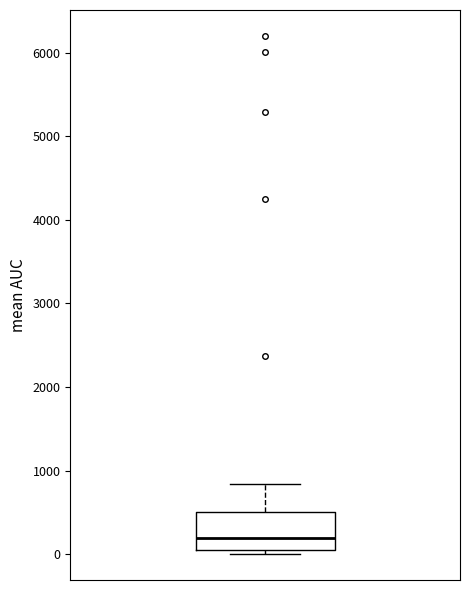

Read this box plot against the y-axis: the position of the median line, the range covered by the box, and the ends of both whiskers. The values are not printed on the chart, so give them approximately, as read against the axis.

median 200, box 0 to 500, whiskers 0 (just below the box's lower edge) to 800